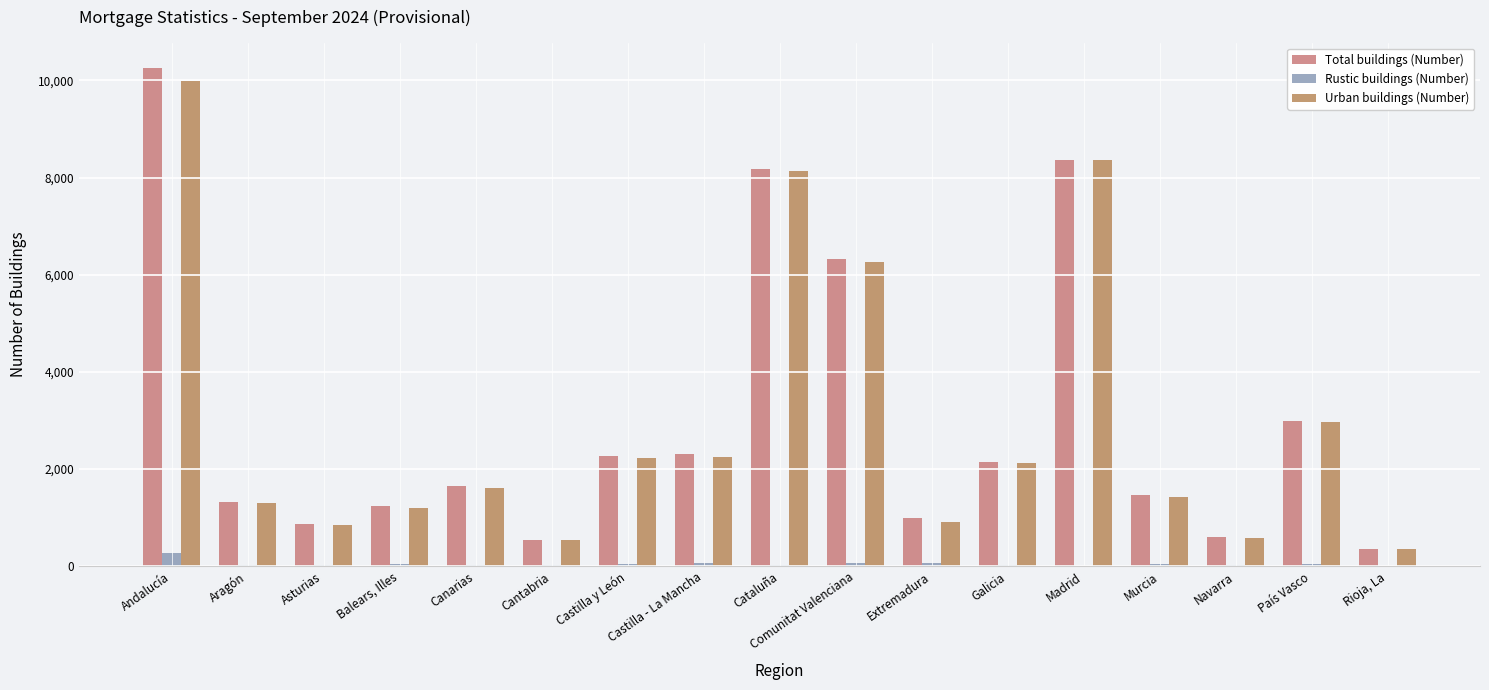

What position from the left is País Vasco?

16